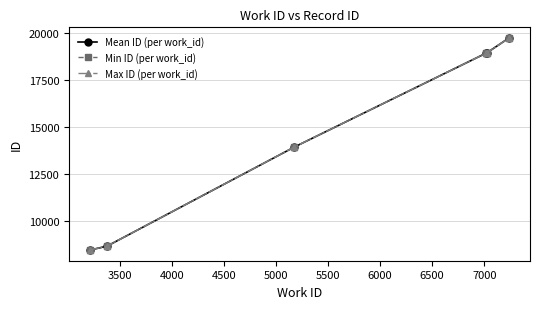

At how many categories does at least one series exceed 12113?

4